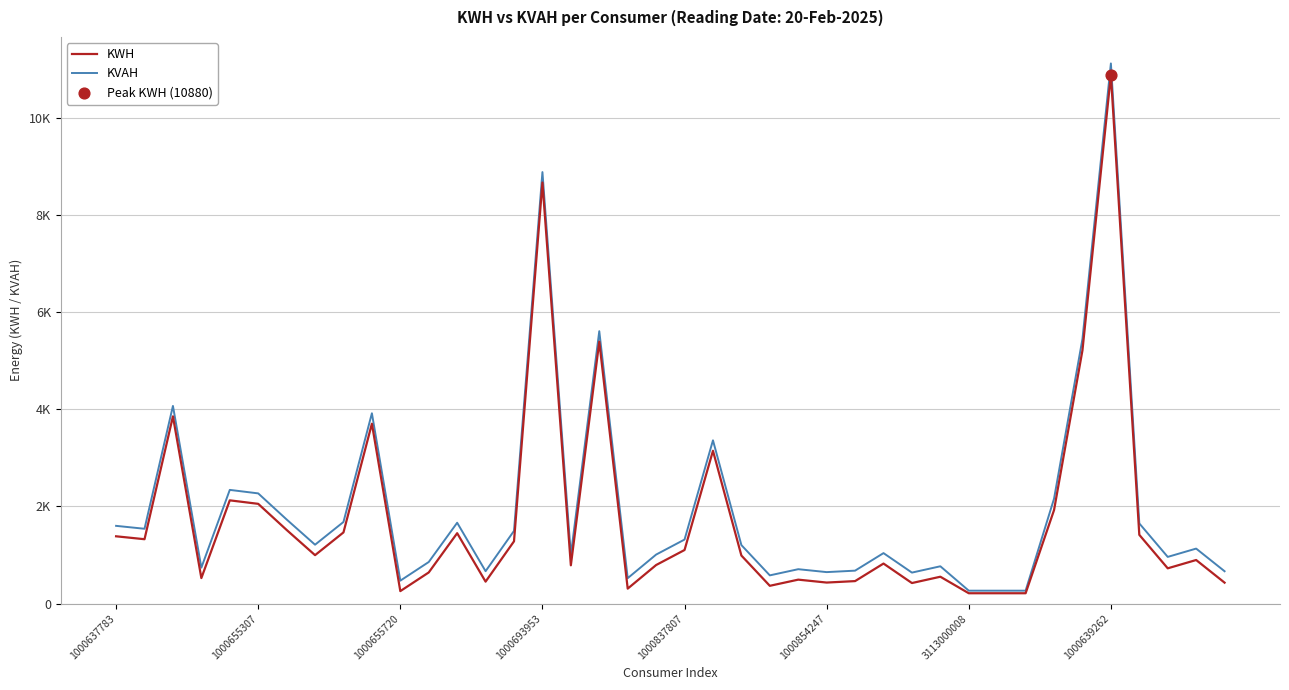

Does the chart have visible grid lines?

Yes